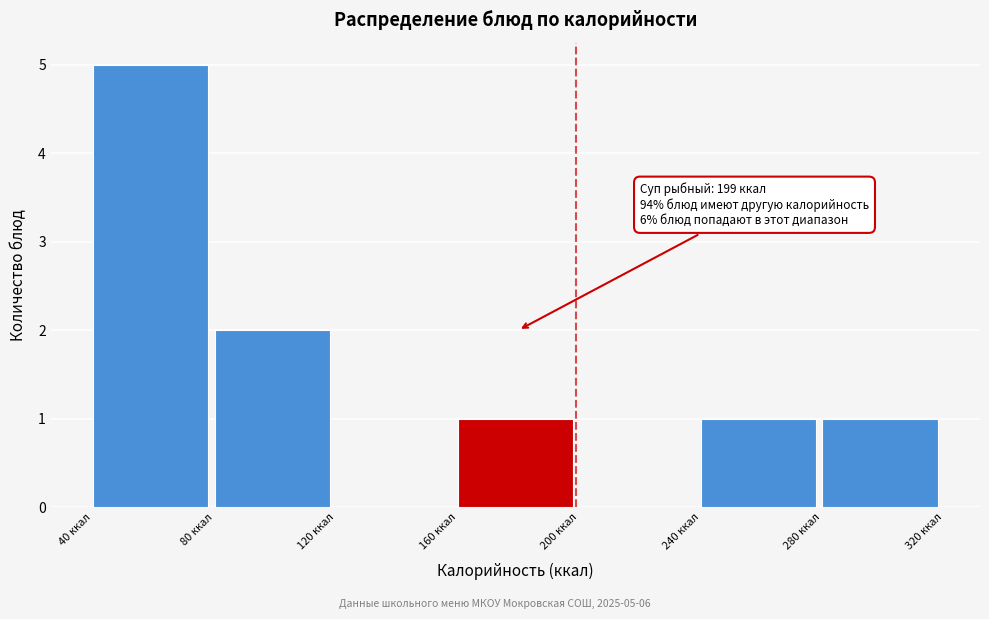

Which range on the x-axis has the tallest bar?

40 to 80